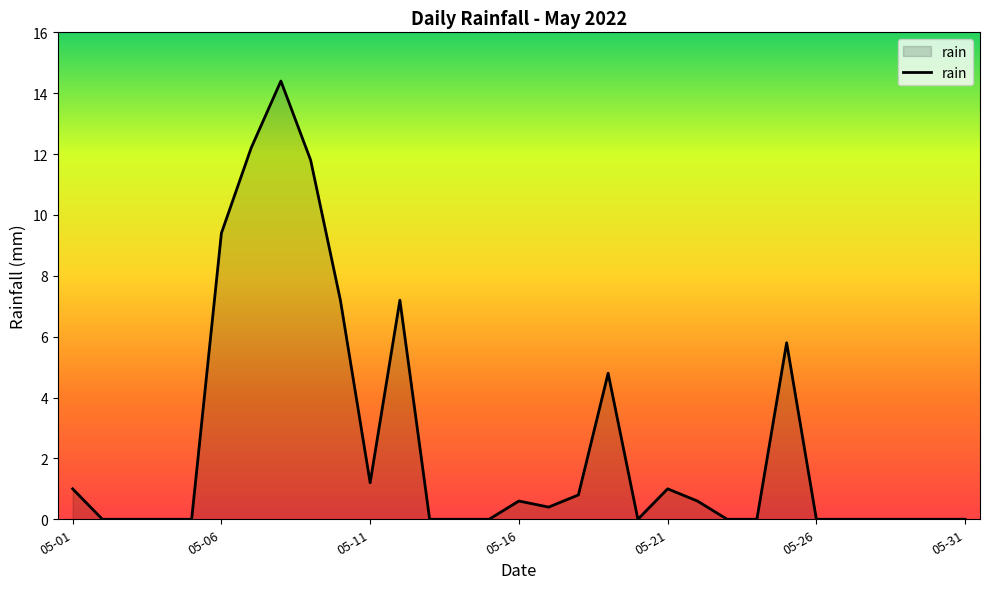

What is the difference between the maximum and minimum values?

14.4